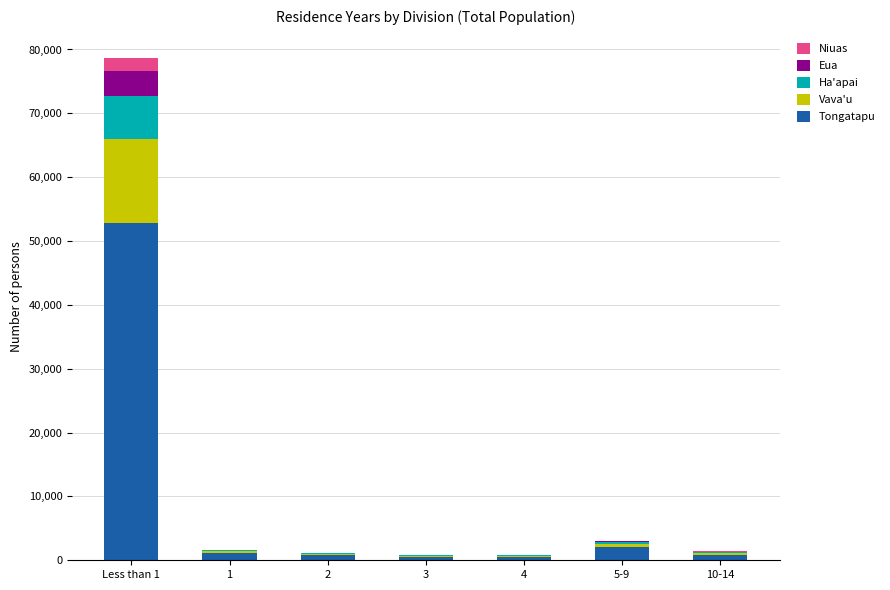

What is the total value across all series at 3?

847